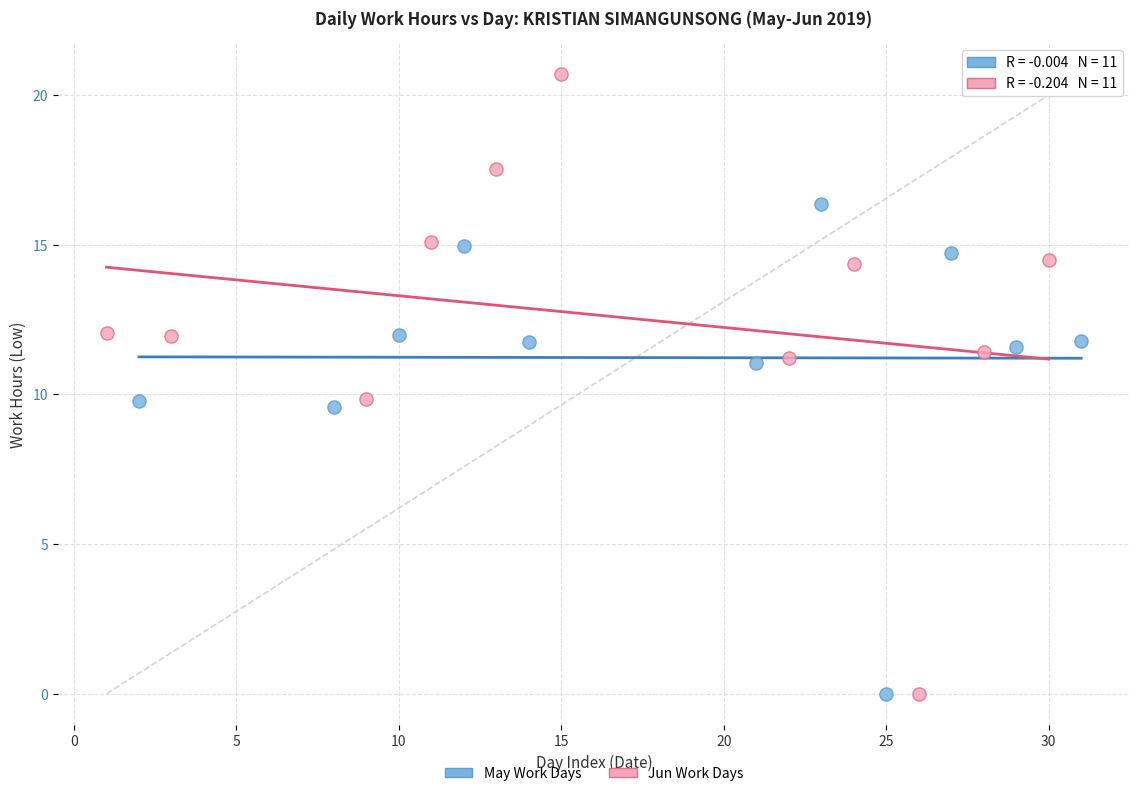

Which series has the widest spread of Y values?

Jun Work Days